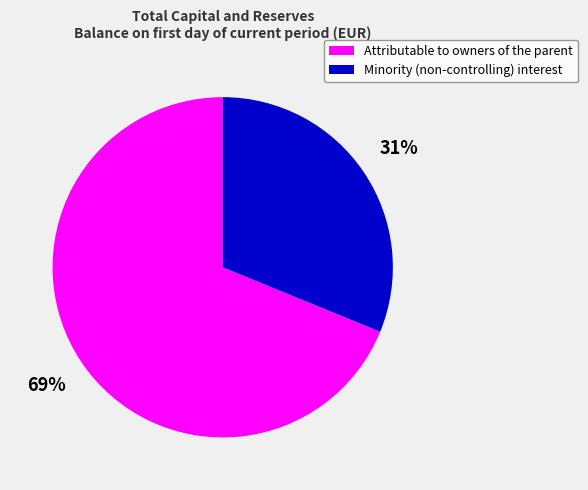

True or false: Attributable to owners of the parent accounts for 57% of the total.

False